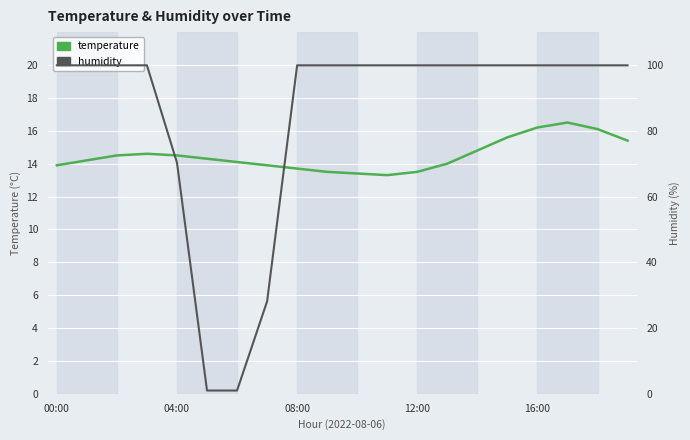

What is the average value of the temperature series?

14.5